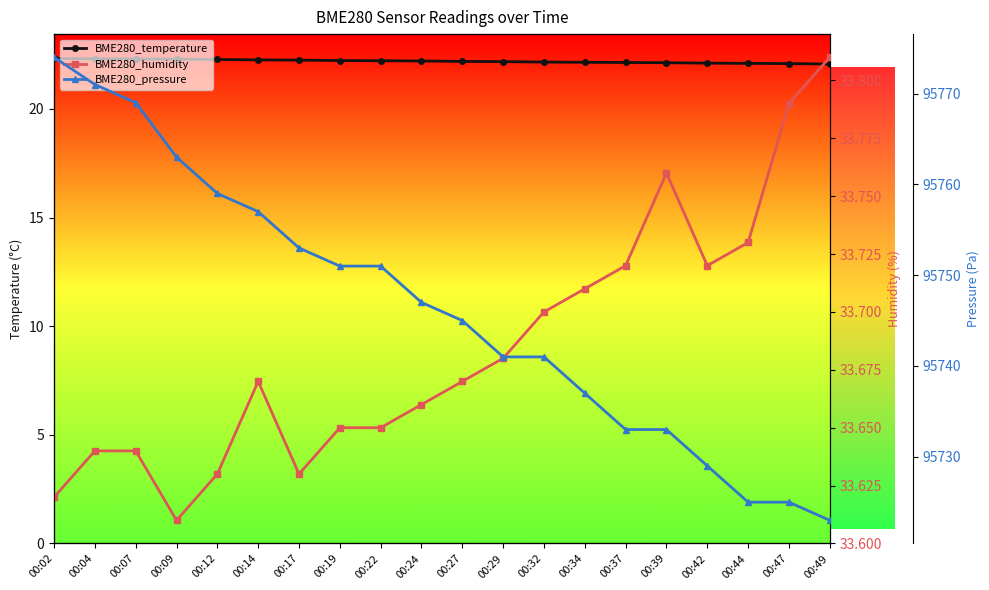

Reading left to right, extract all data points from this chart.

BME280_temperature: 00:02=22.3	00:04=22.3	00:07=22.3	00:09=22.3	00:12=22.3	00:14=22.3	00:17=22.2	00:19=22.2	00:22=22.2	00:24=22.2	00:27=22.2	00:29=22.2	00:32=22.2	00:34=22.1	00:37=22.1	00:39=22.1	00:42=22.1	00:44=22.1	00:47=22.1	00:49=22.1
BME280_humidity: 00:02=33.6	00:04=33.6	00:07=33.6	00:09=33.6	00:12=33.6	00:14=33.7	00:17=33.6	00:19=33.6	00:22=33.6	00:24=33.7	00:27=33.7	00:29=33.7	00:32=33.7	00:34=33.7	00:37=33.7	00:39=33.8	00:42=33.7	00:44=33.7	00:47=33.8	00:49=33.8
BME280_pressure: 00:02=95774.0	00:04=95771.0	00:07=95769.0	00:09=95763.0	00:12=95759.0	00:14=95757.0	00:17=95753.0	00:19=95751.0	00:22=95751.0	00:24=95747.0	00:27=95745.0	00:29=95741.0	00:32=95741.0	00:34=95737.0	00:37=95733.0	00:39=95733.0	00:42=95729.0	00:44=95725.0	00:47=95725.0	00:49=95723.0